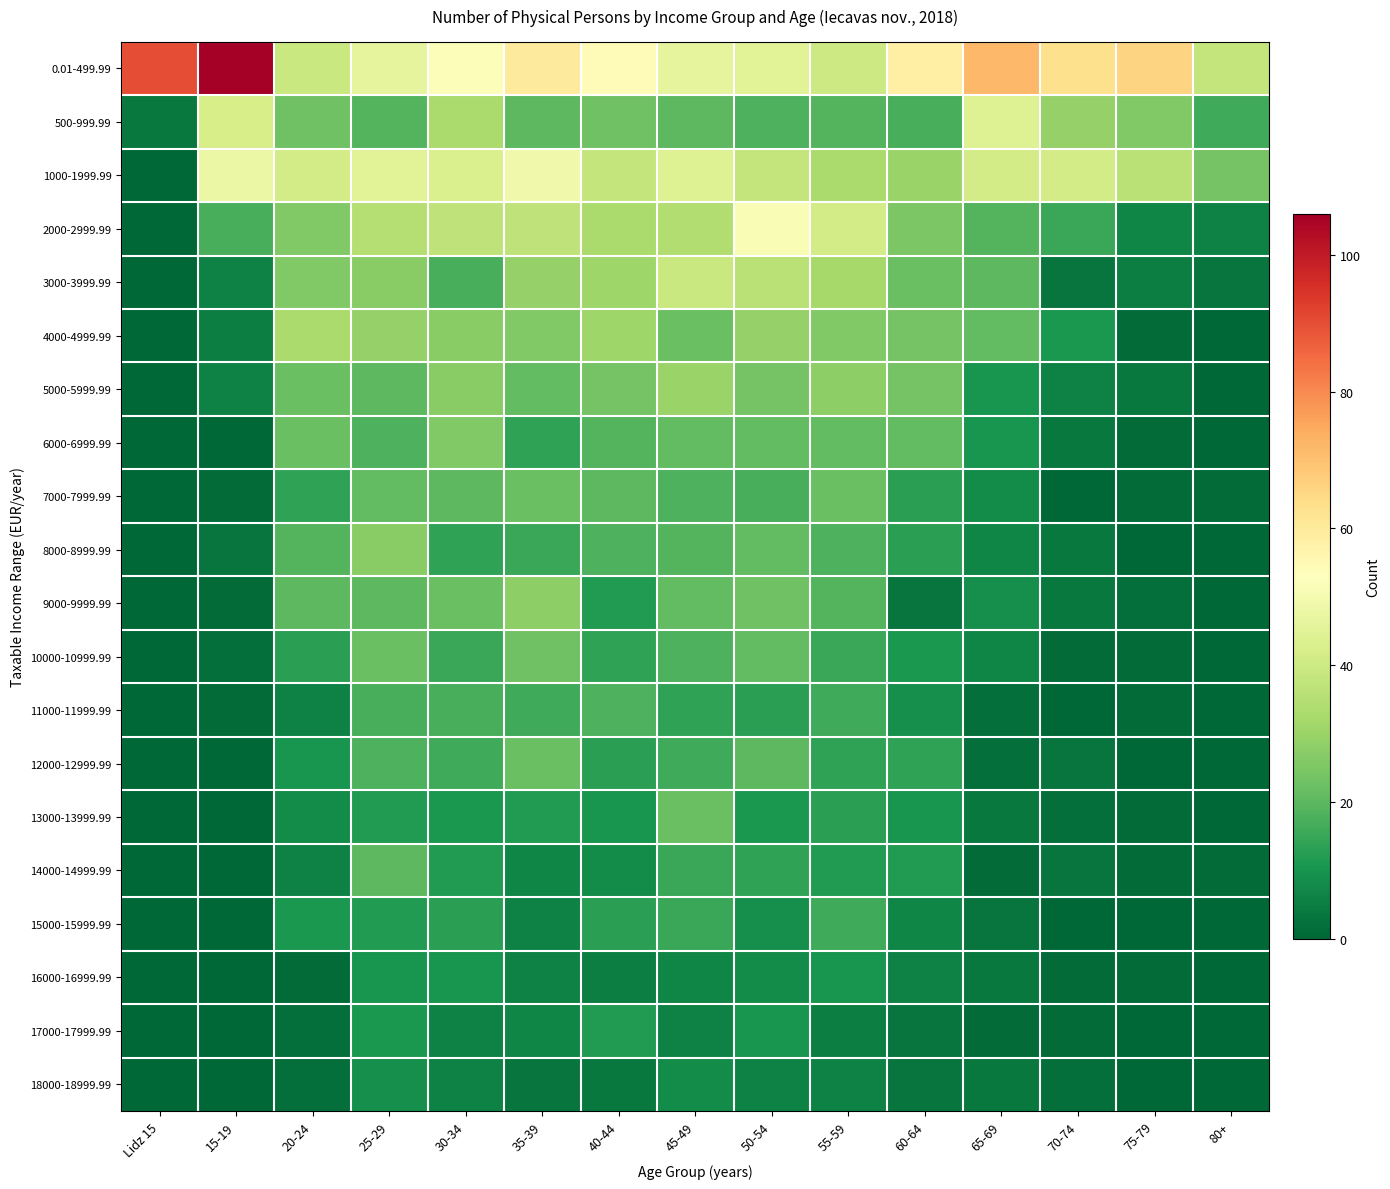

At how many categories does at least one series exceed 39?

14